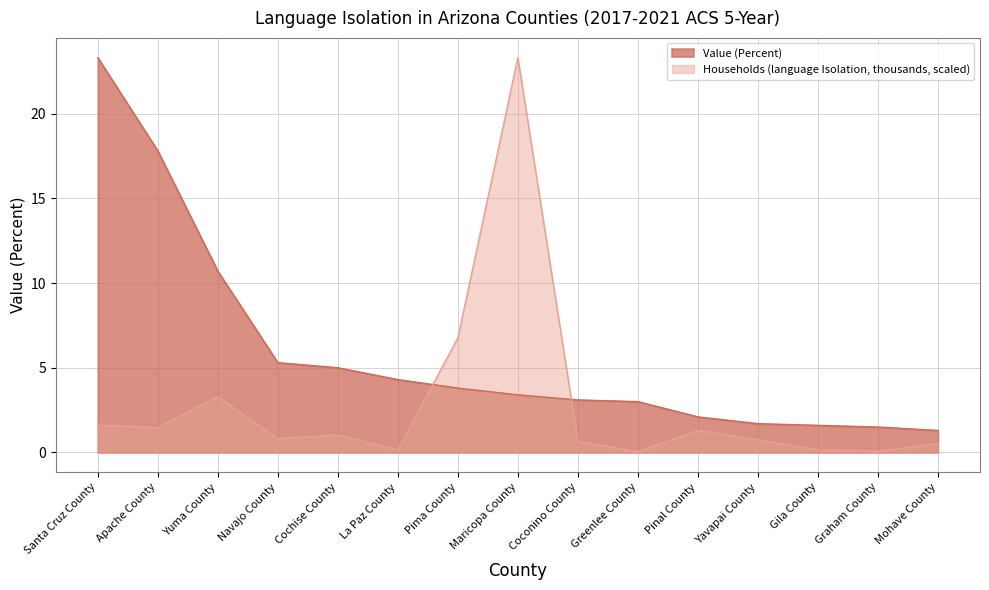

At which category is the sum across all series the highest?

Maricopa County